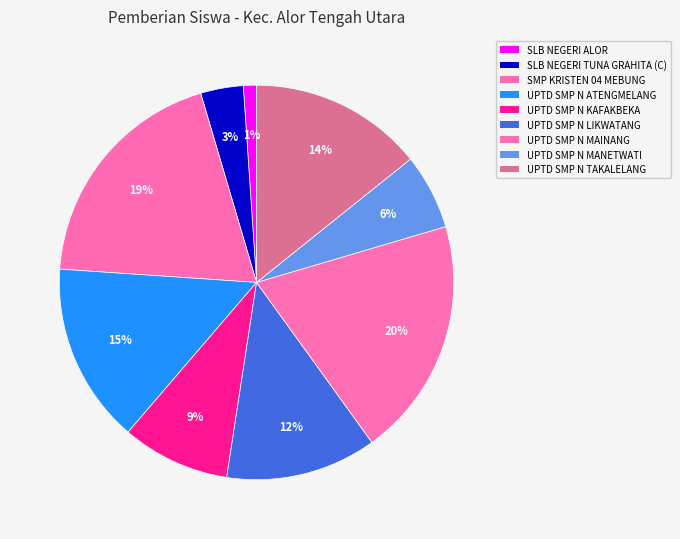

To the nearest percent, what is the average slice percentage?

11%